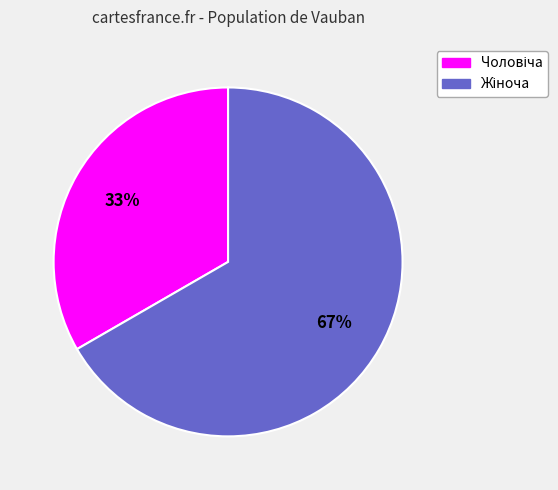

Count the number of slices in the pie.

2